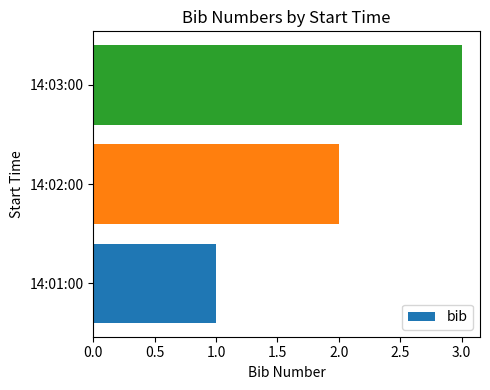

What is the change in value from 14:01:00 to 14:03:00?

+2